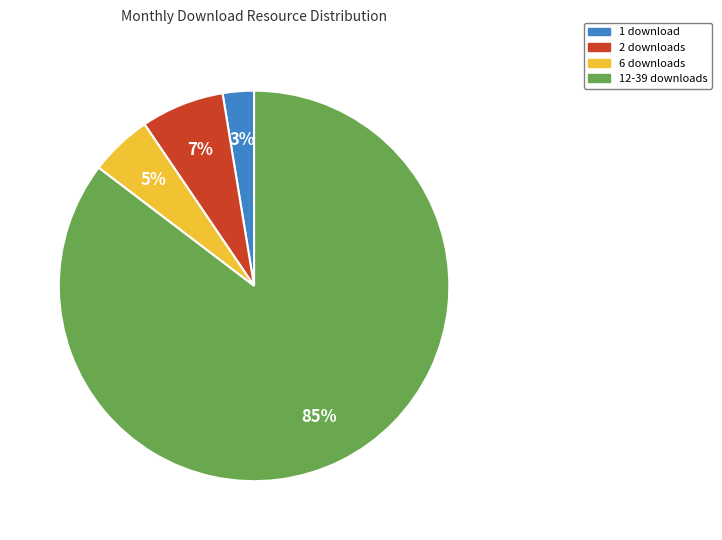

Count the number of slices in the pie.

4